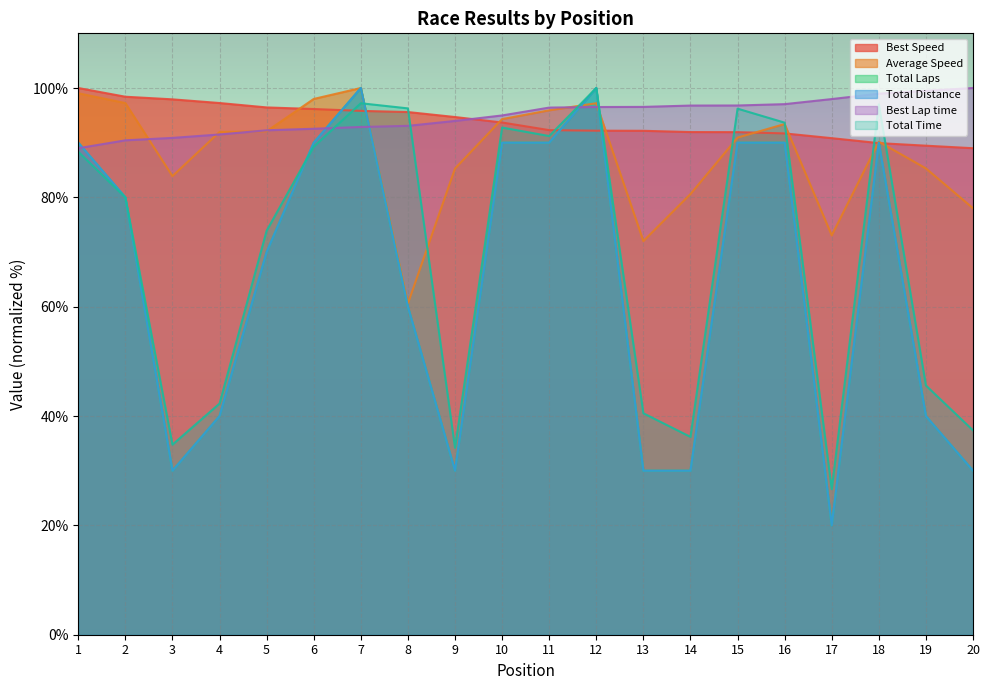

What is the total value across all series at 20?

364.4